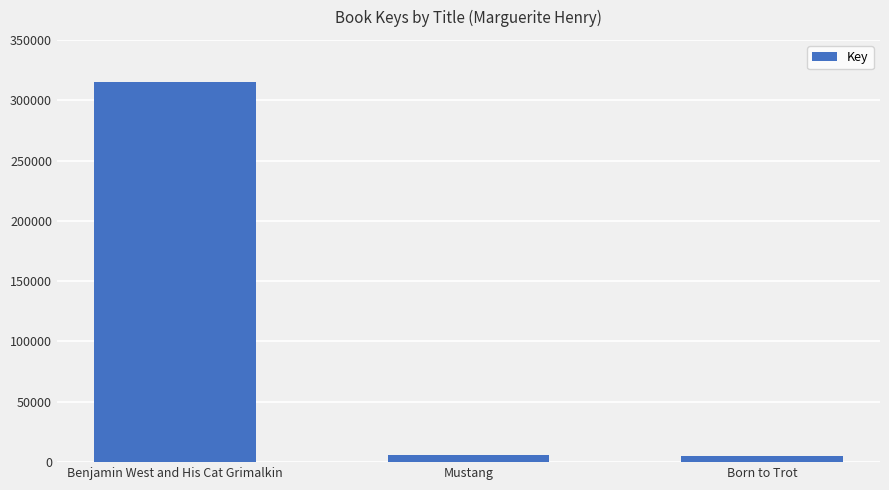

How many series are shown in this chart?

1